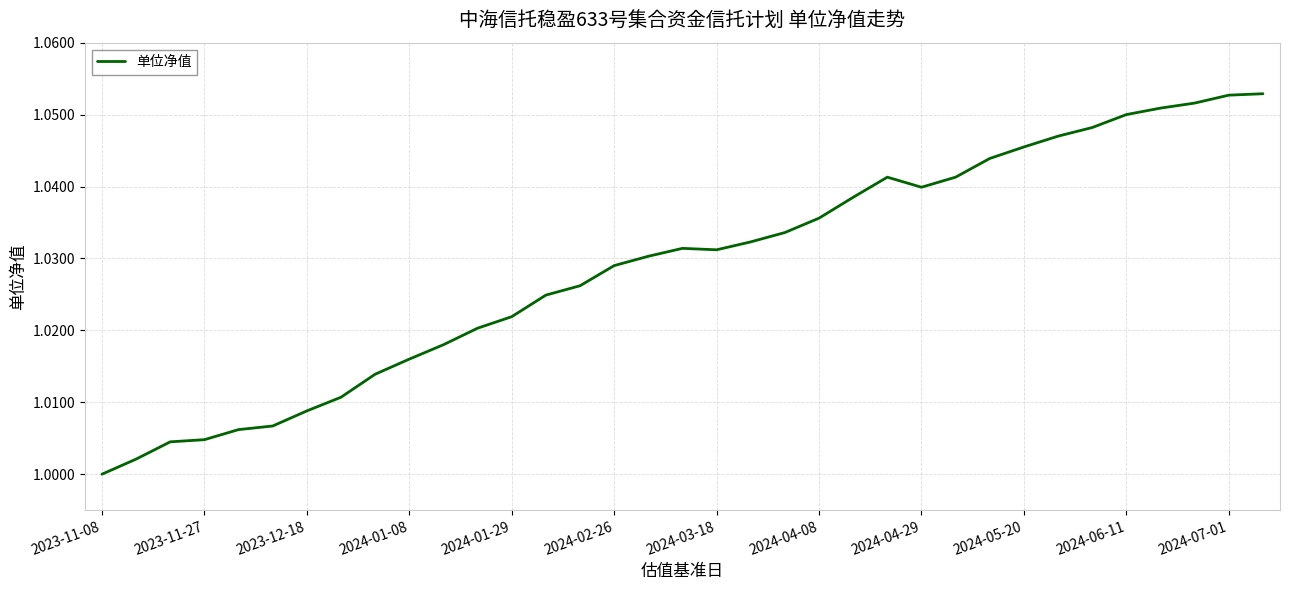

The chart shows a value of 0.6 at 2024-02-26. True or false?

False